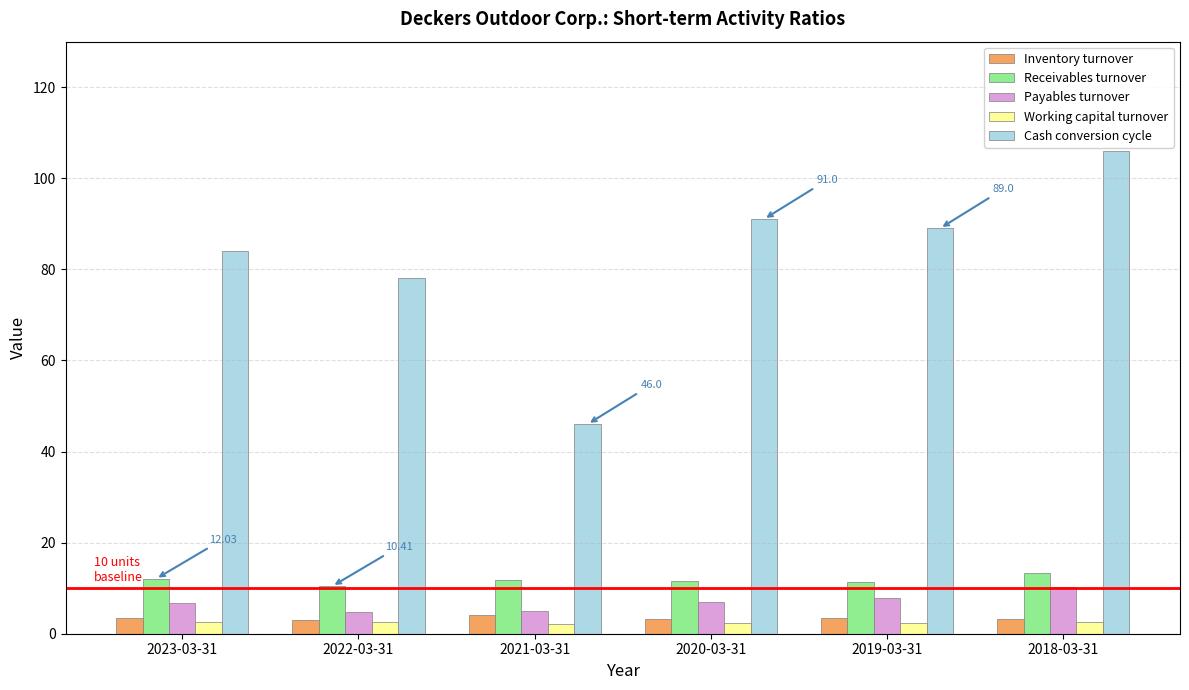

What is the sum of all Cash conversion cycle values?

494.0